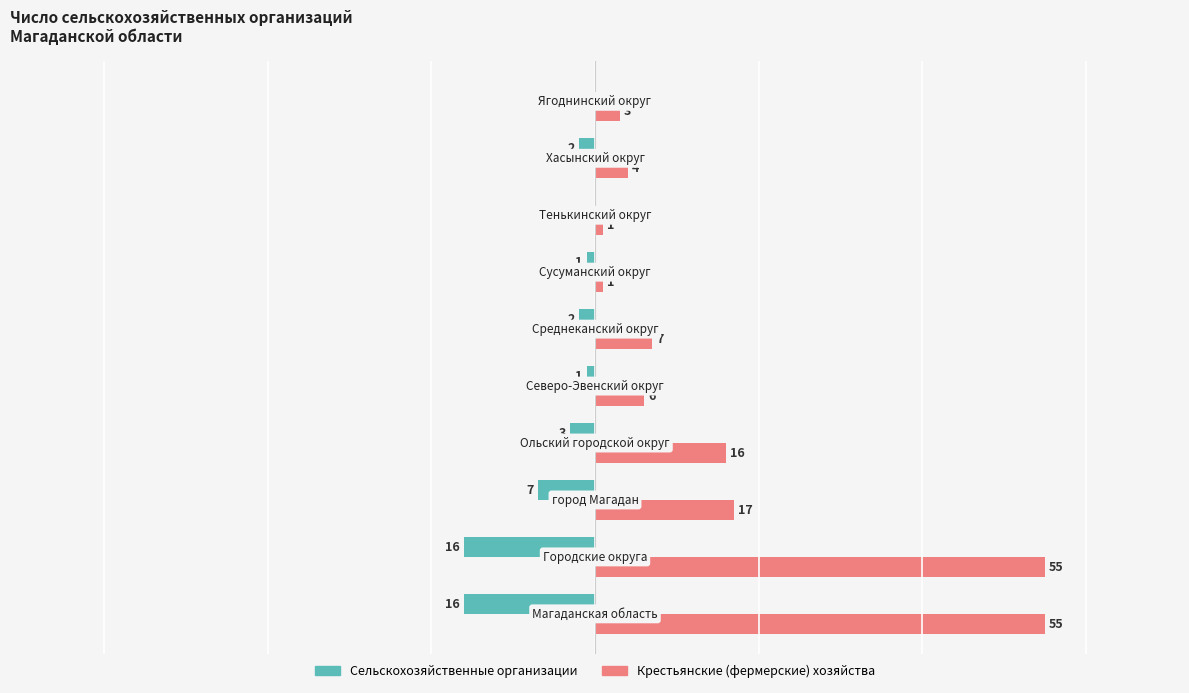

Which series has the largest total across all categories?

Крестьянские (фермерские) хозяйства